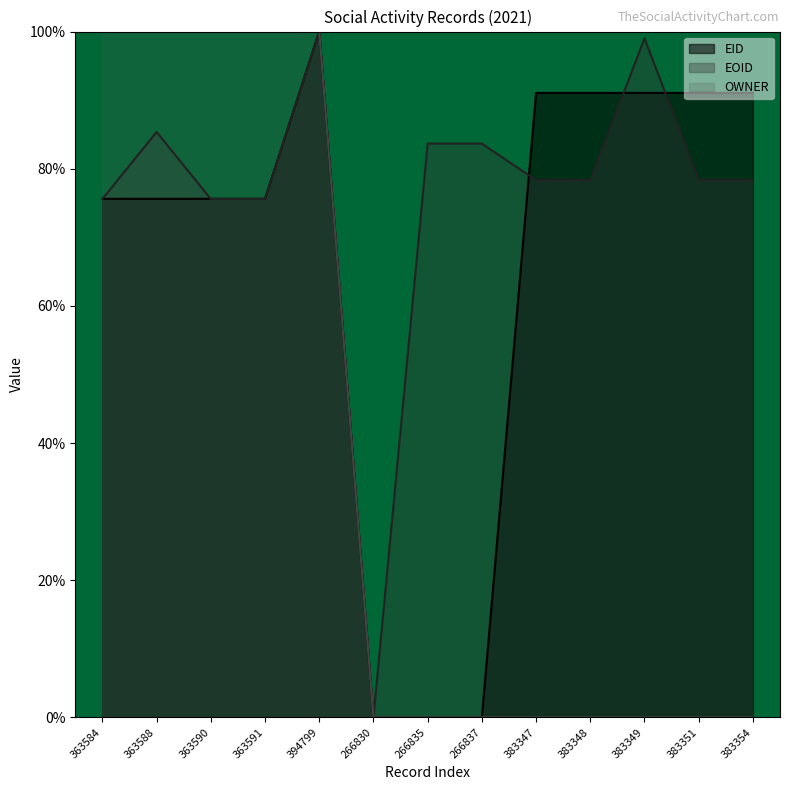

What is the label of the 9th point from the left?

383347